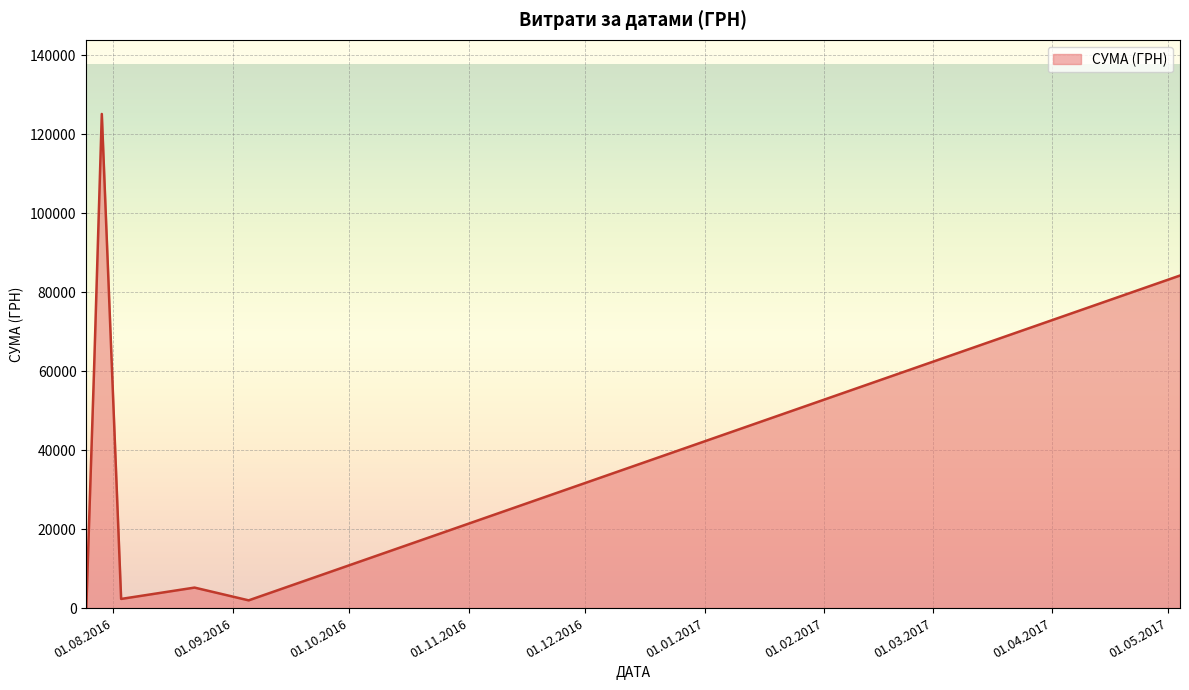

What is the average value?

39956.4